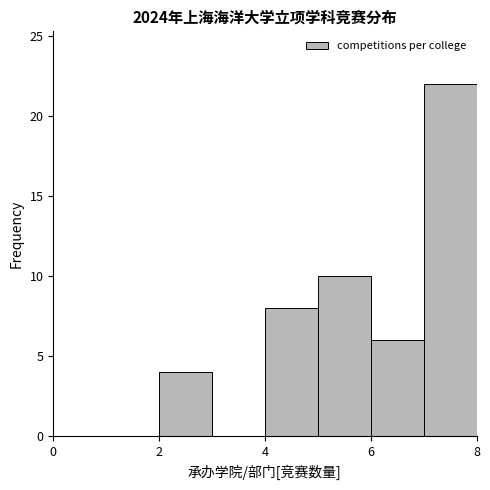

How tall is the bar that spans 5 to 6 on the x-axis? The values are not printed on the chart, so give them approximately, as read against the axis.

10